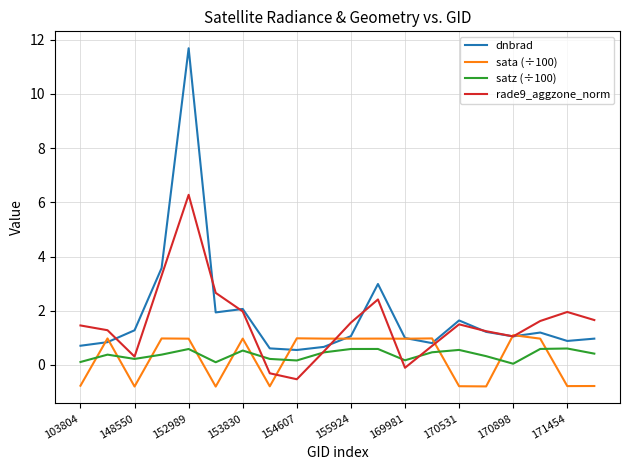

True or false: satz (÷100) and sata (÷100) cross at least once.

True